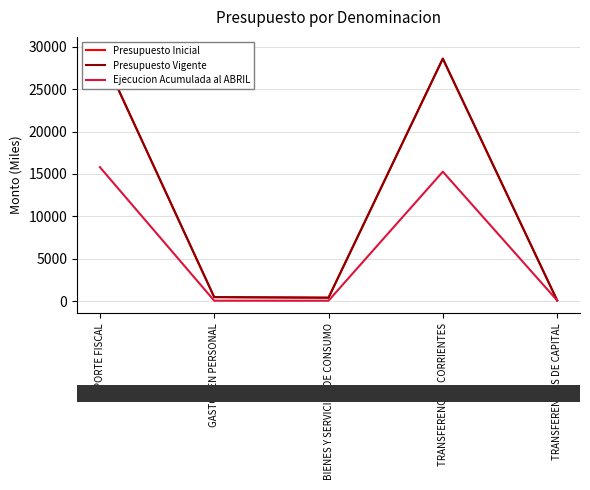

Reading left to right, extract all data points from this chart.

Presupuesto Inicial: 29655	512	444	28574	125
Presupuesto Vigente: 29655	512	444	28574	125
Ejecucion Acumulada al ABRIL: 15807	91	88	15272	125